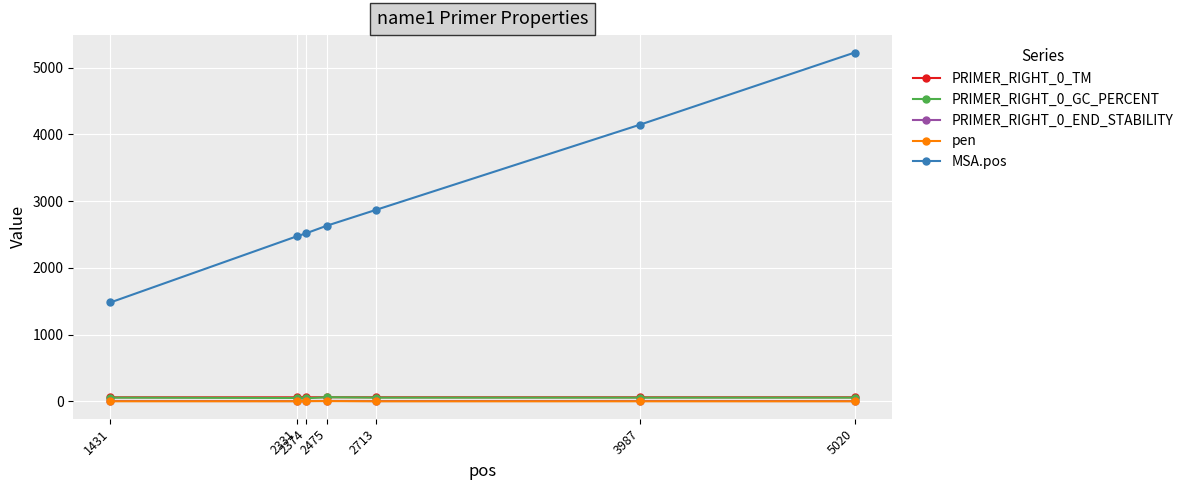

Which series has the widest spread of values?

MSA.pos